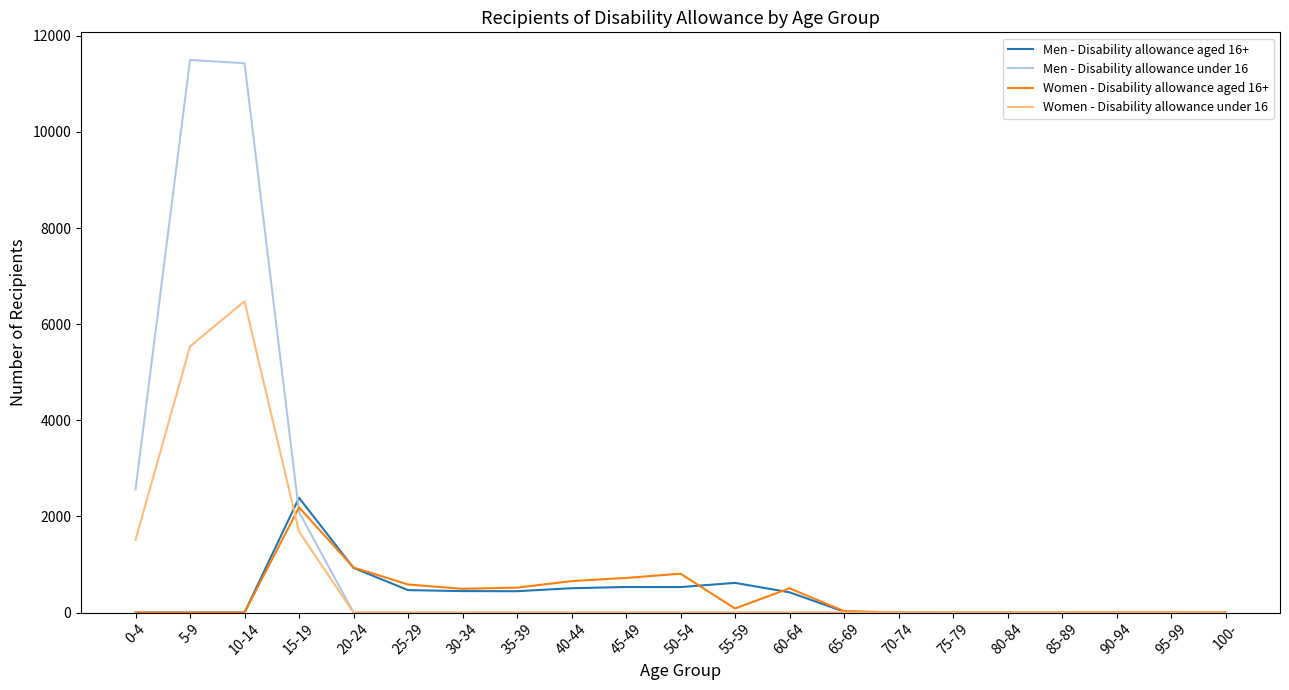

Which series has the widest spread of values?

Men - Disability allowance under 16